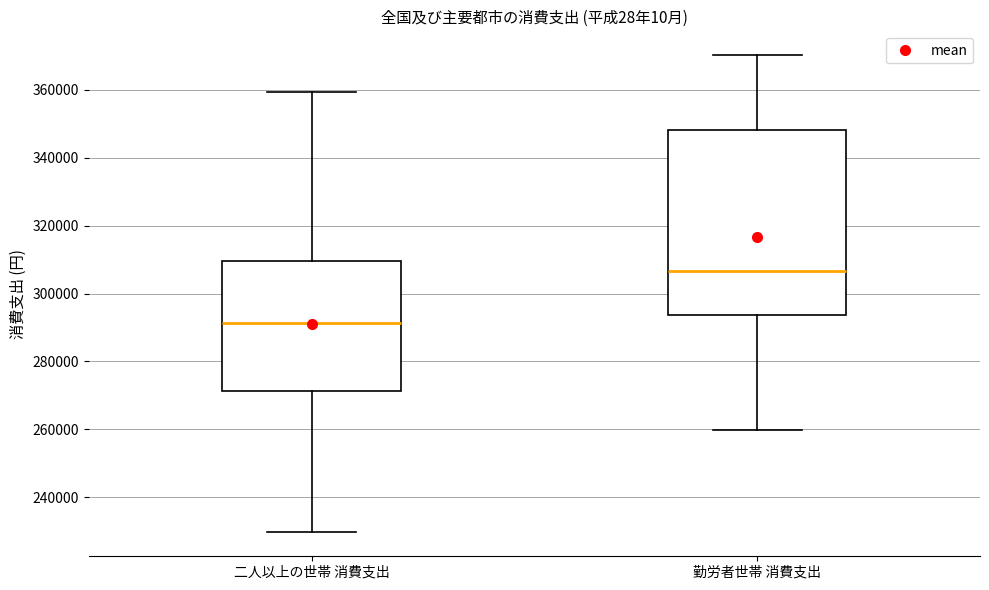

Which box's median line is the highest?

勤労者世帯 消費支出